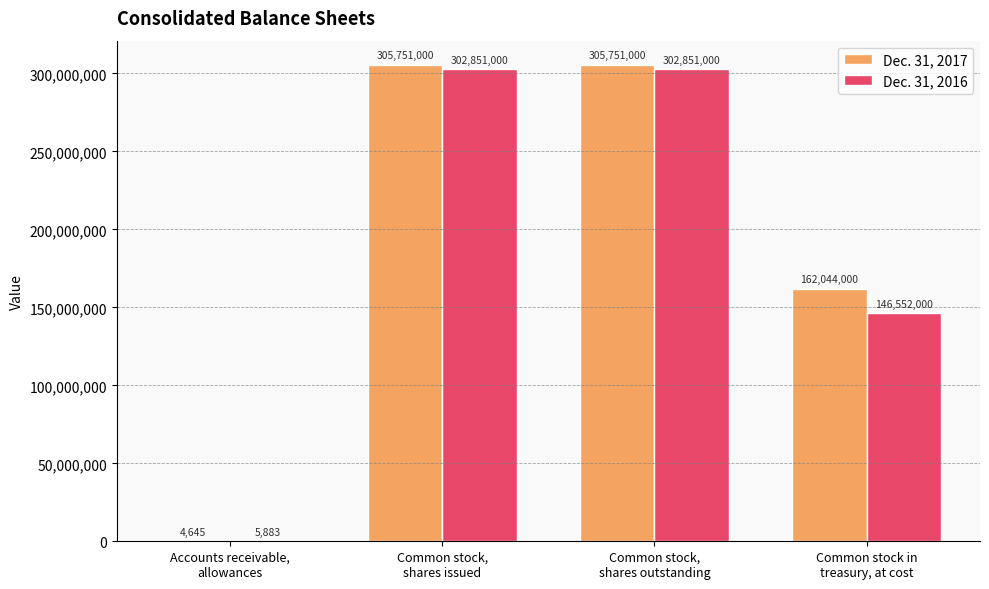

Where is Dec. 31, 2016 nearest to the value 151428441?

Common stock in
treasury, at cost